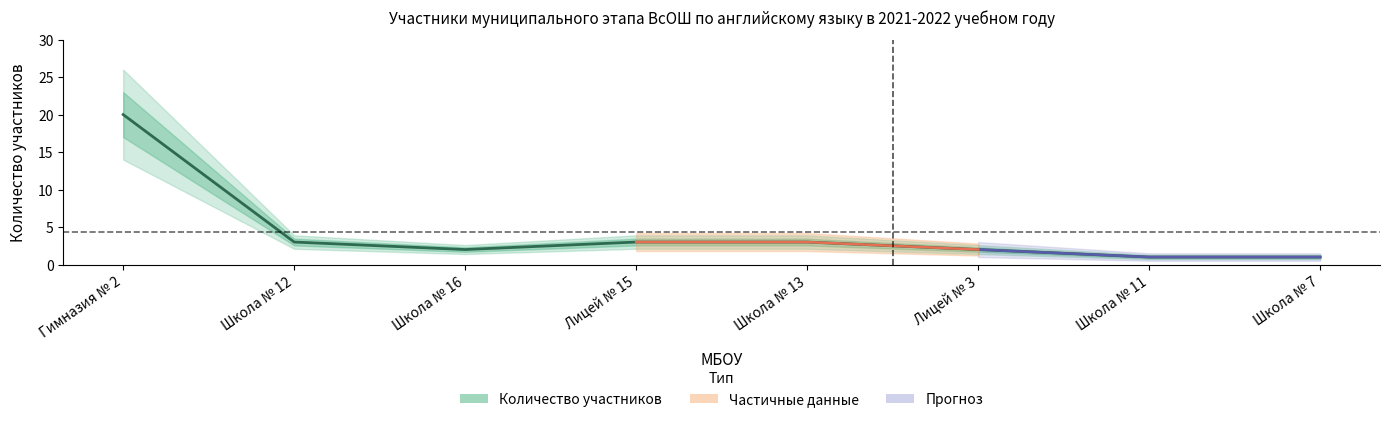

Where does the data first go above 3?

Гимназия № 2